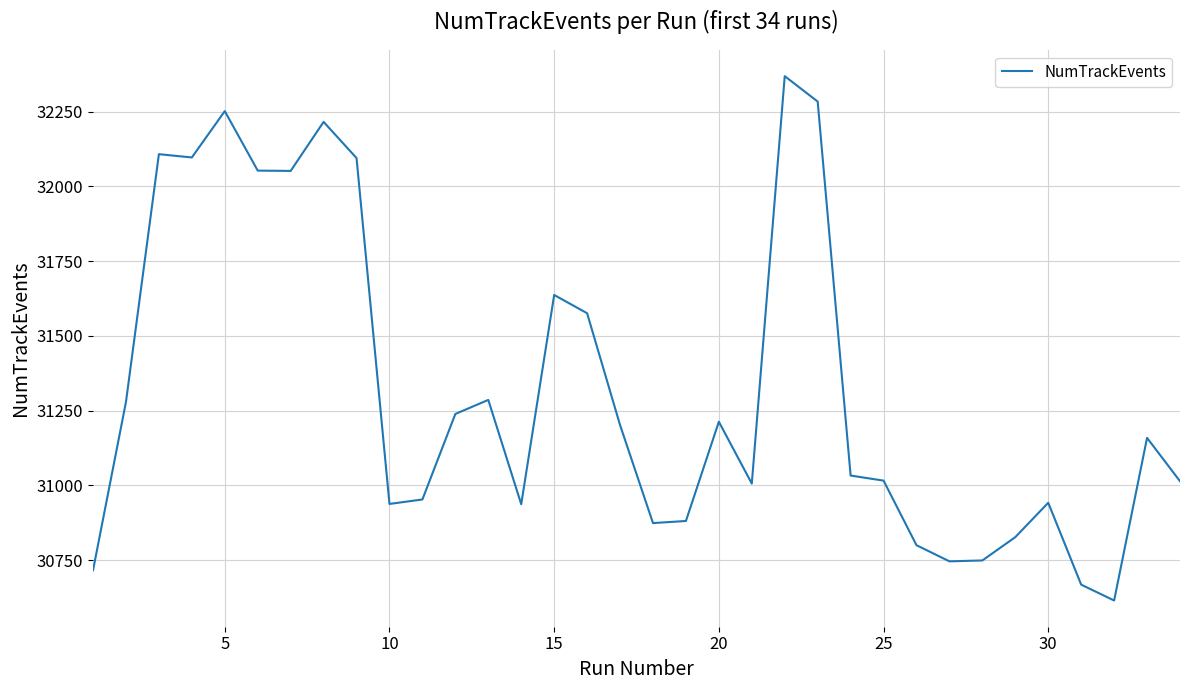

What is the maximum value shown in the chart?

32369